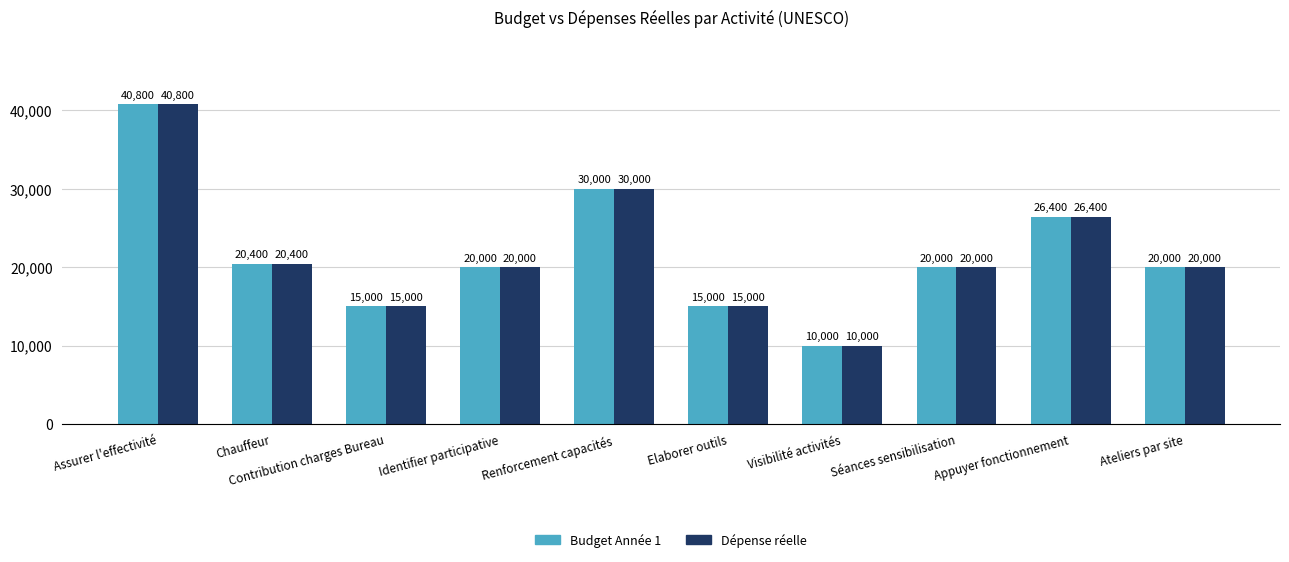

How many data points in Budget Année 1 are less than 20000?

3